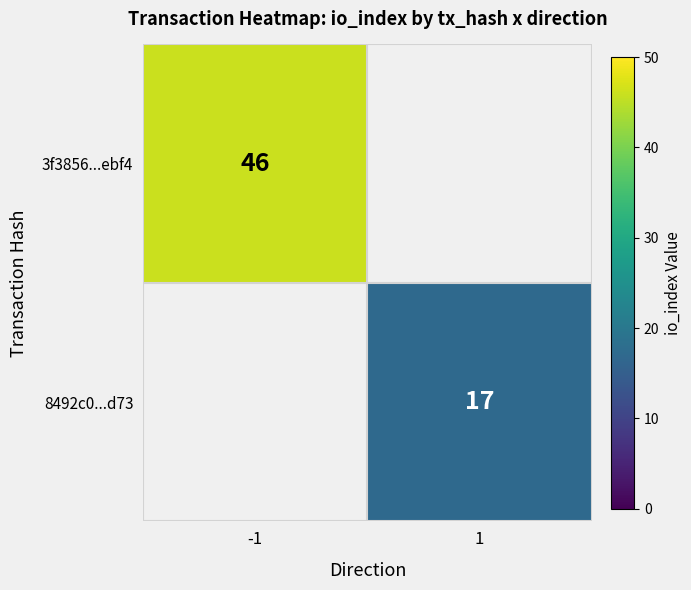

Is it true that 3f3856...ebf4 equals 65.2 at -1?

False